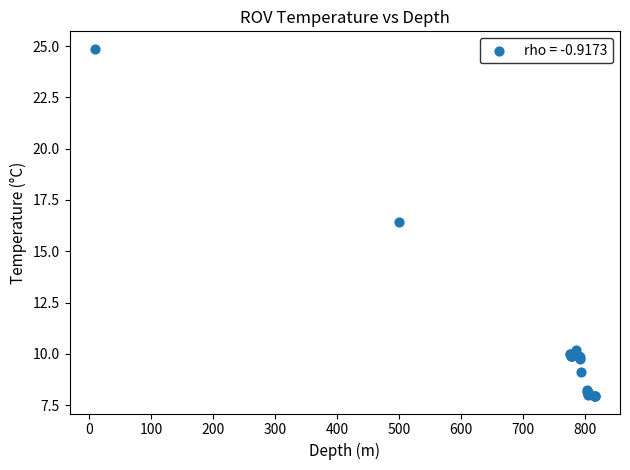

What Y value in the scatter plot is closest to 16?

16.4